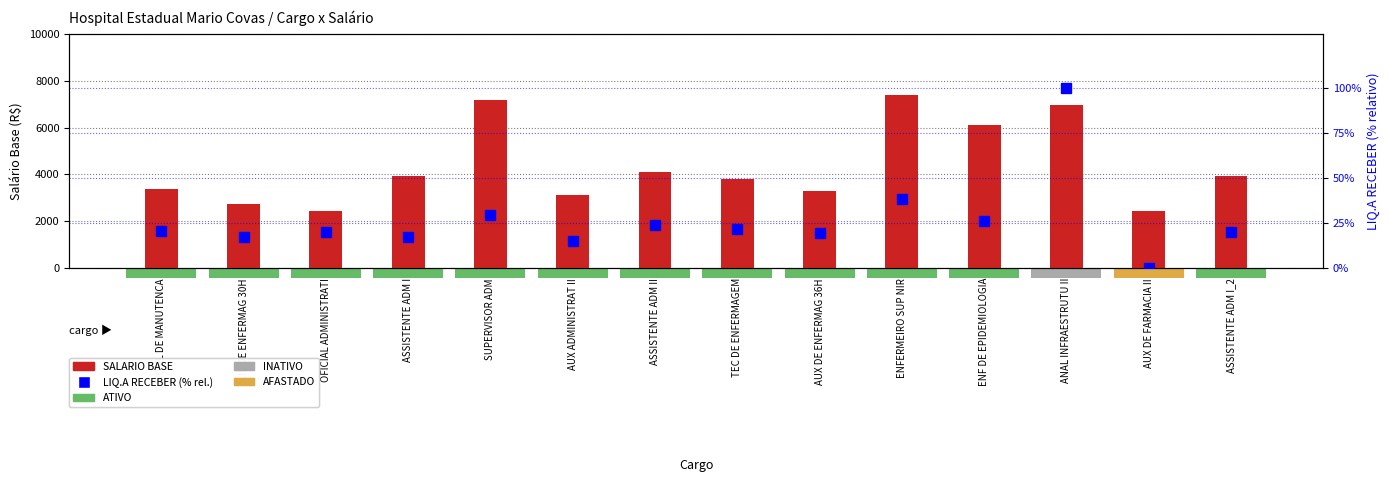

The value of SALARIO BASE at AUX ADMINISTRAT II is 3111.9. True or false?

True